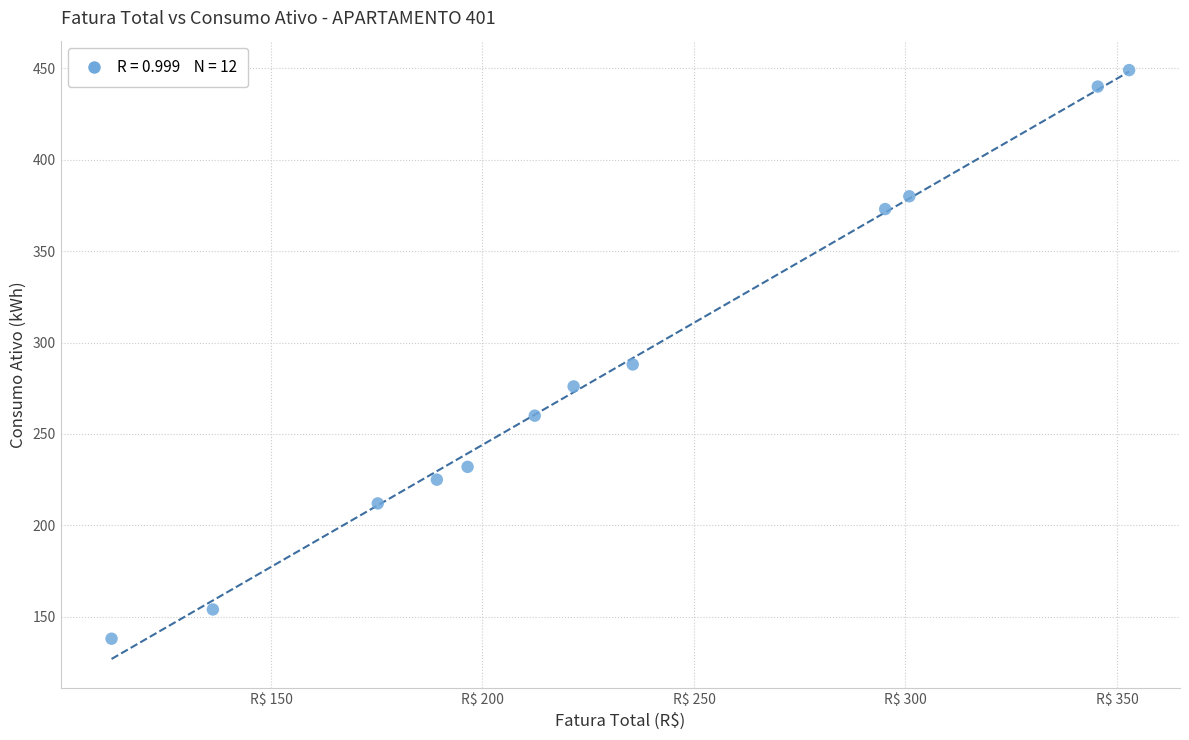

What is the average Y value?

286